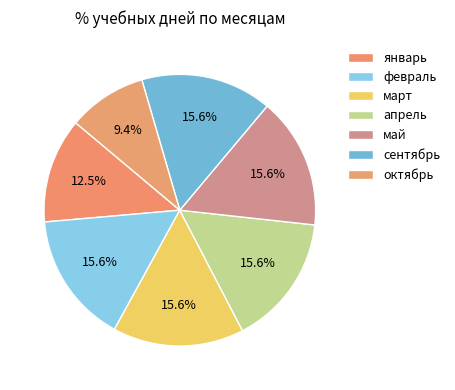

What is the largest slice in the pie chart?

февраль